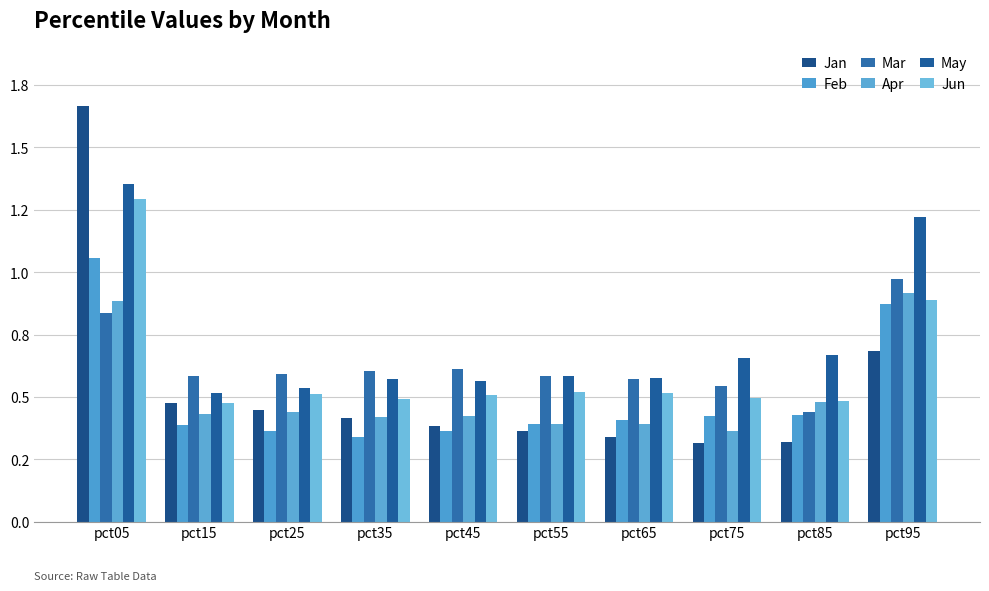

What is the total value across all series at pct15?

2.9